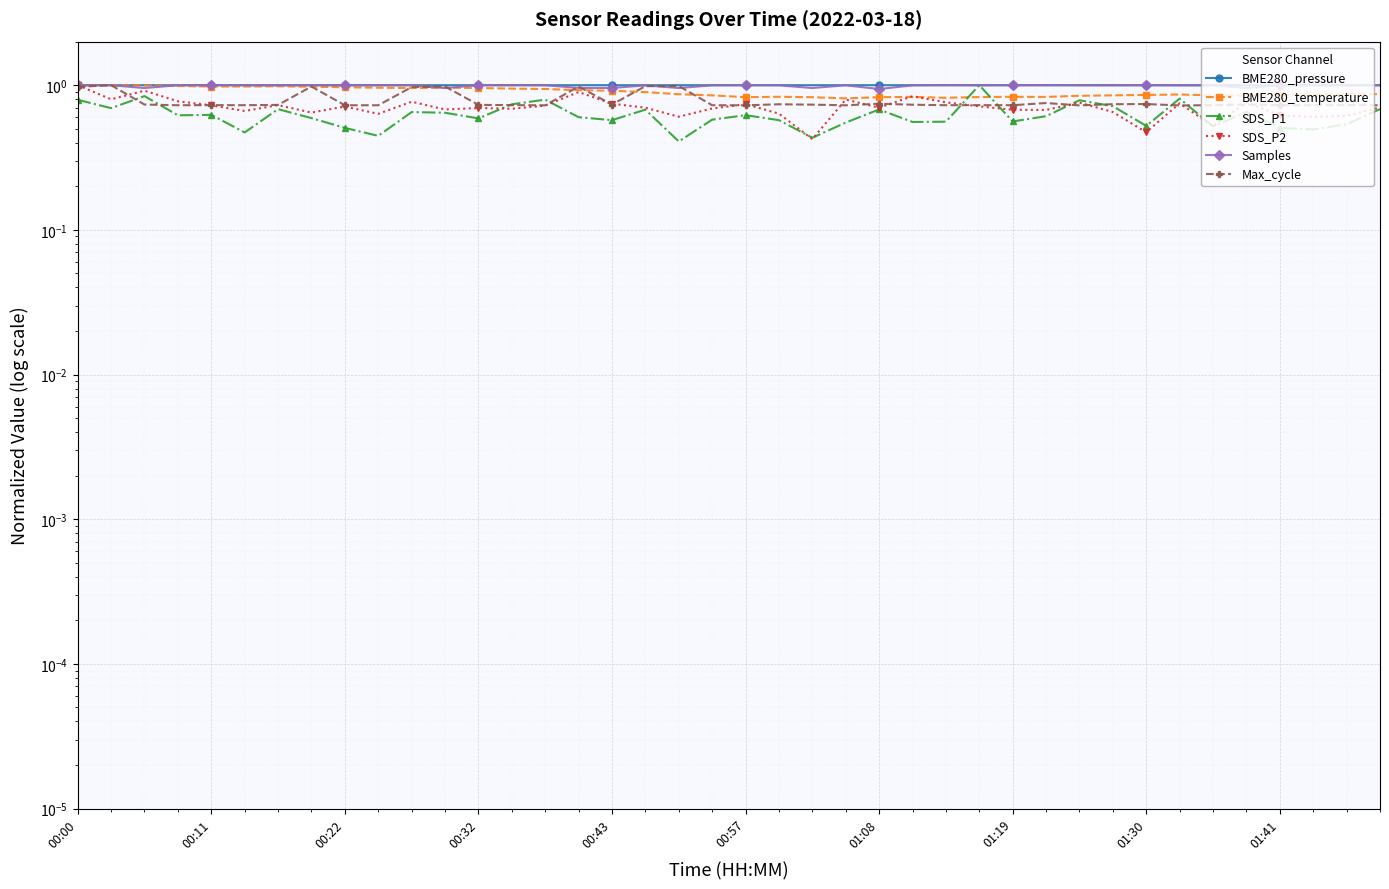

What is the average value of the BME280_temperature series?

0.9